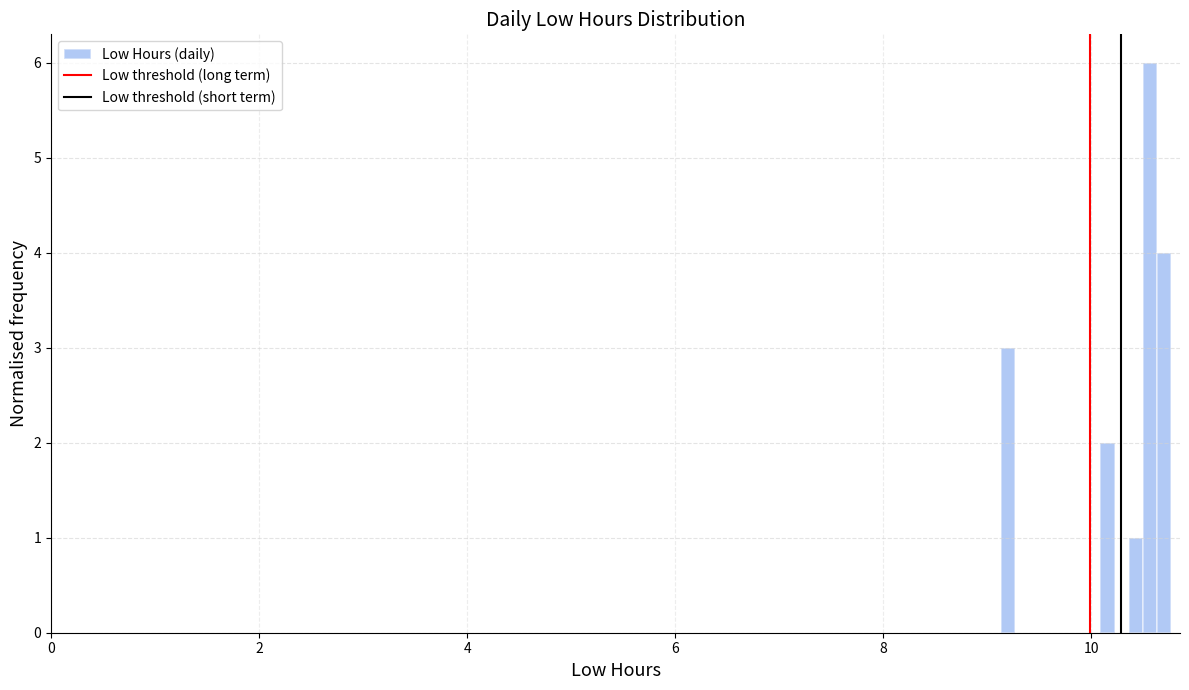

Read against the x-axis, roughly where is the centre of the tallest bar?

10.6